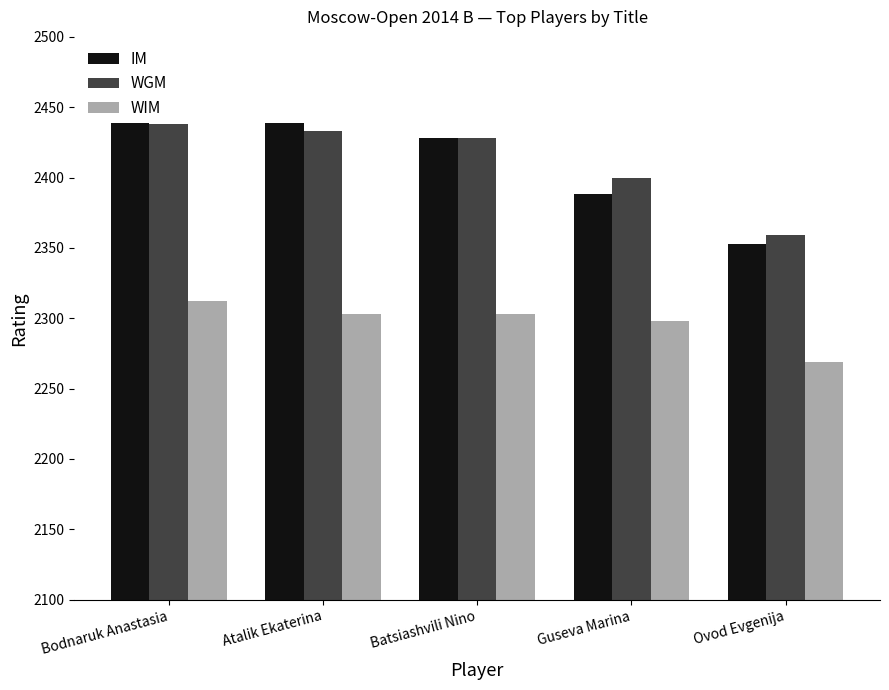

Reading right to left, what are all the values shown in this chart?

IM: Ovod Evgenija=2353	Guseva Marina=2388	Batsiashvili Nino=2428	Atalik Ekaterina=2439	Bodnaruk Anastasia=2452
WGM: Ovod Evgenija=2359	Guseva Marina=2400	Batsiashvili Nino=2428	Atalik Ekaterina=2433	Bodnaruk Anastasia=2438
WIM: Ovod Evgenija=2269	Guseva Marina=2298	Batsiashvili Nino=2303	Atalik Ekaterina=2303	Bodnaruk Anastasia=2312